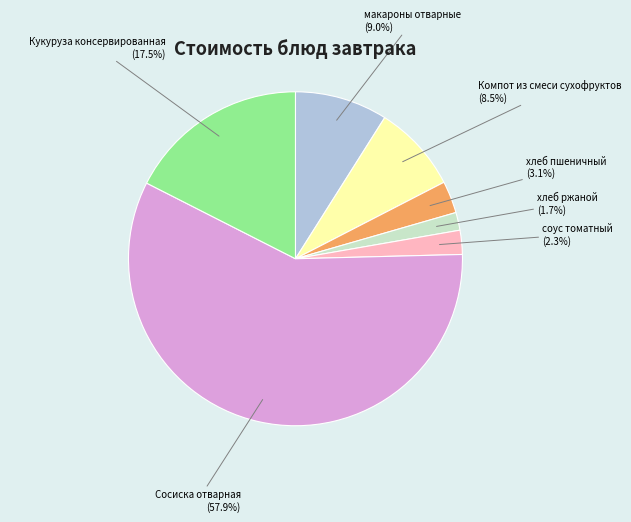

Count the number of slices in the pie.

7